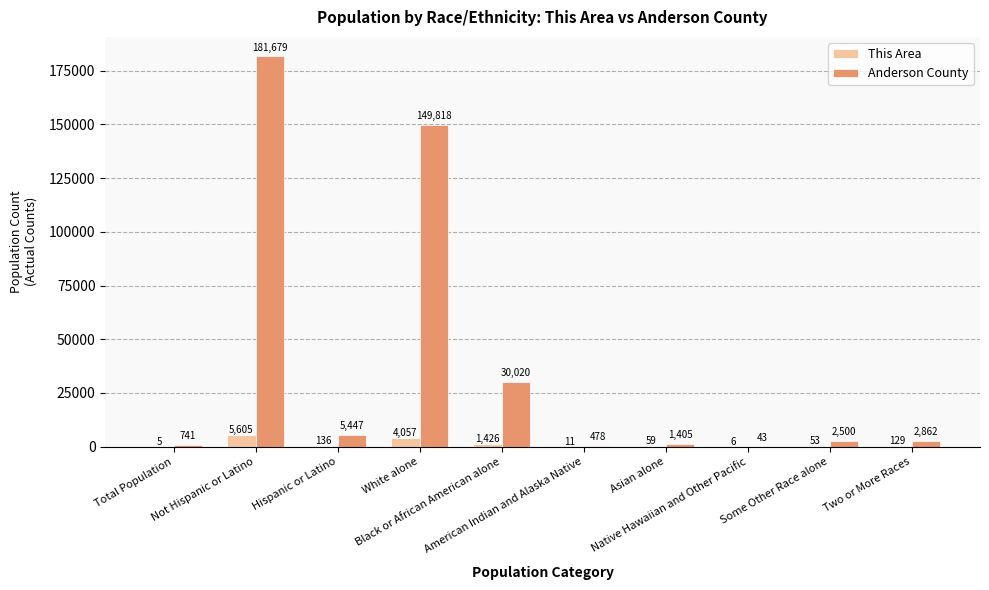

What are all the series names shown in the legend?

This Area, Anderson County